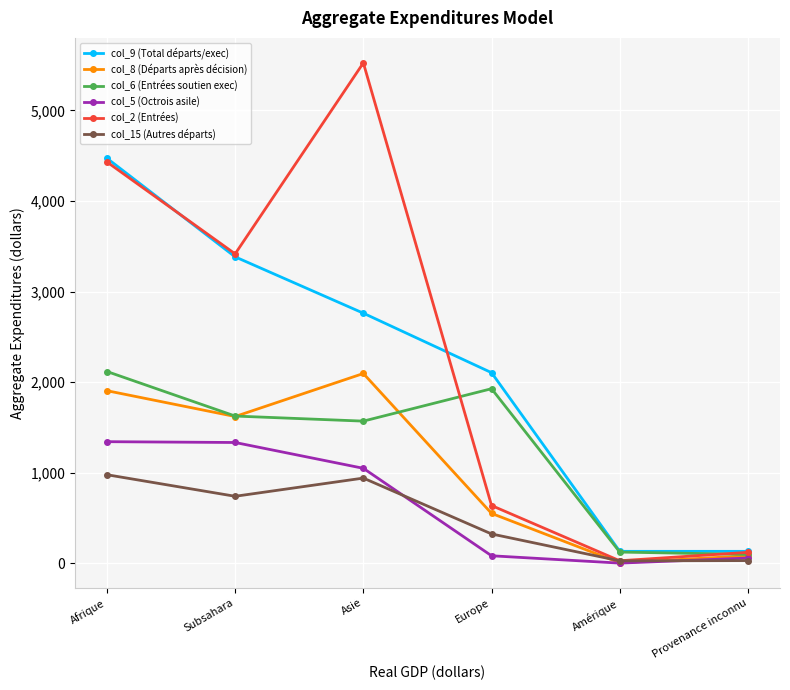

What is the spread (max minus min) of values at Amérique?

130